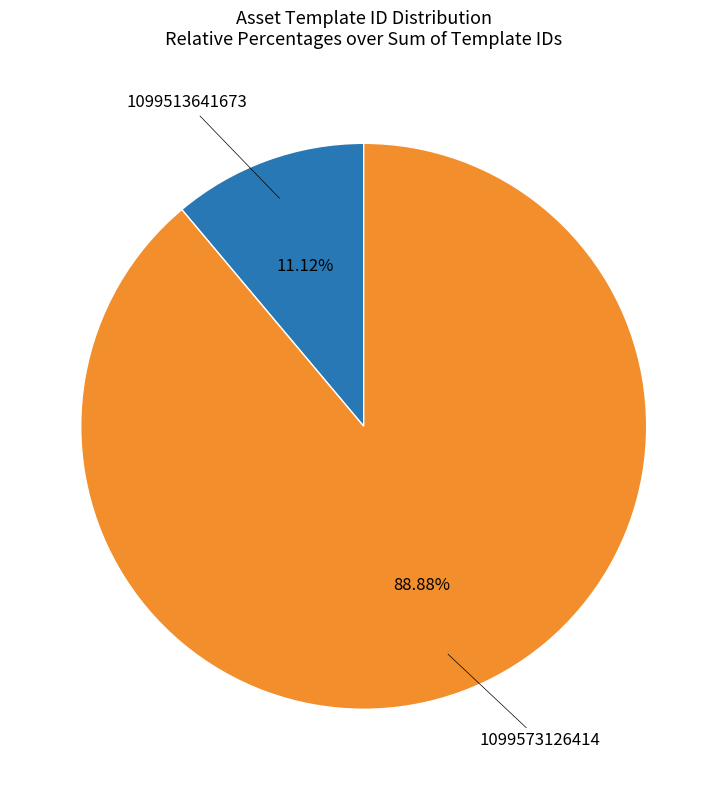

How many segments does this pie chart have?

2